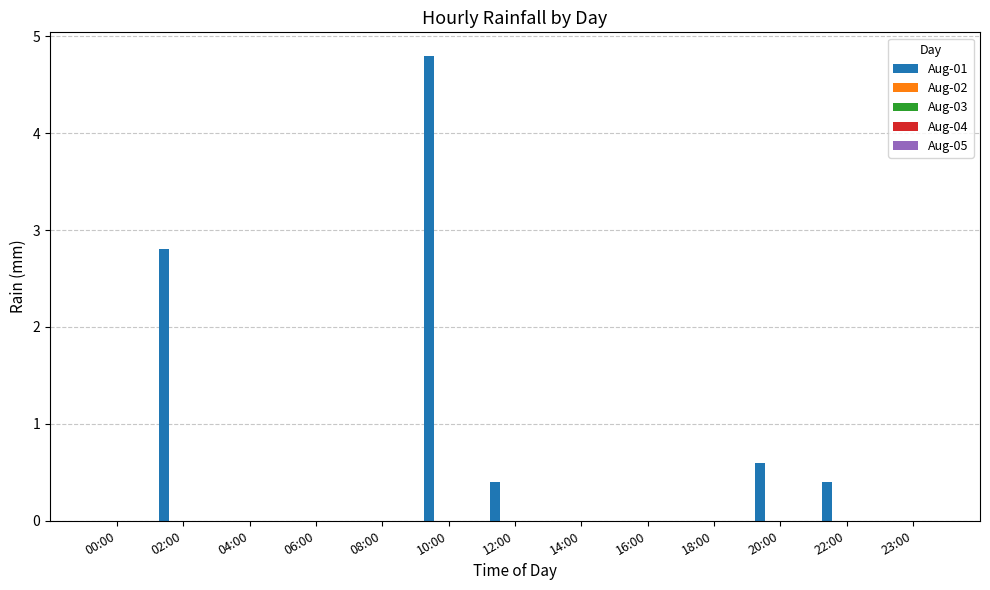

What is the maximum value shown in the chart?

4.8